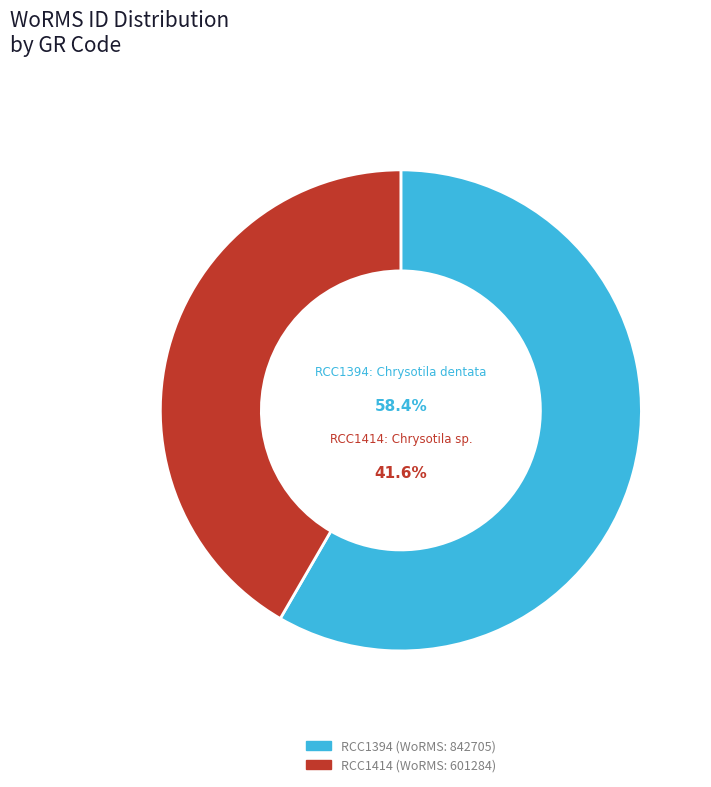

Do RCC1414 and RCC1394 together represent more than half of the pie?

Yes